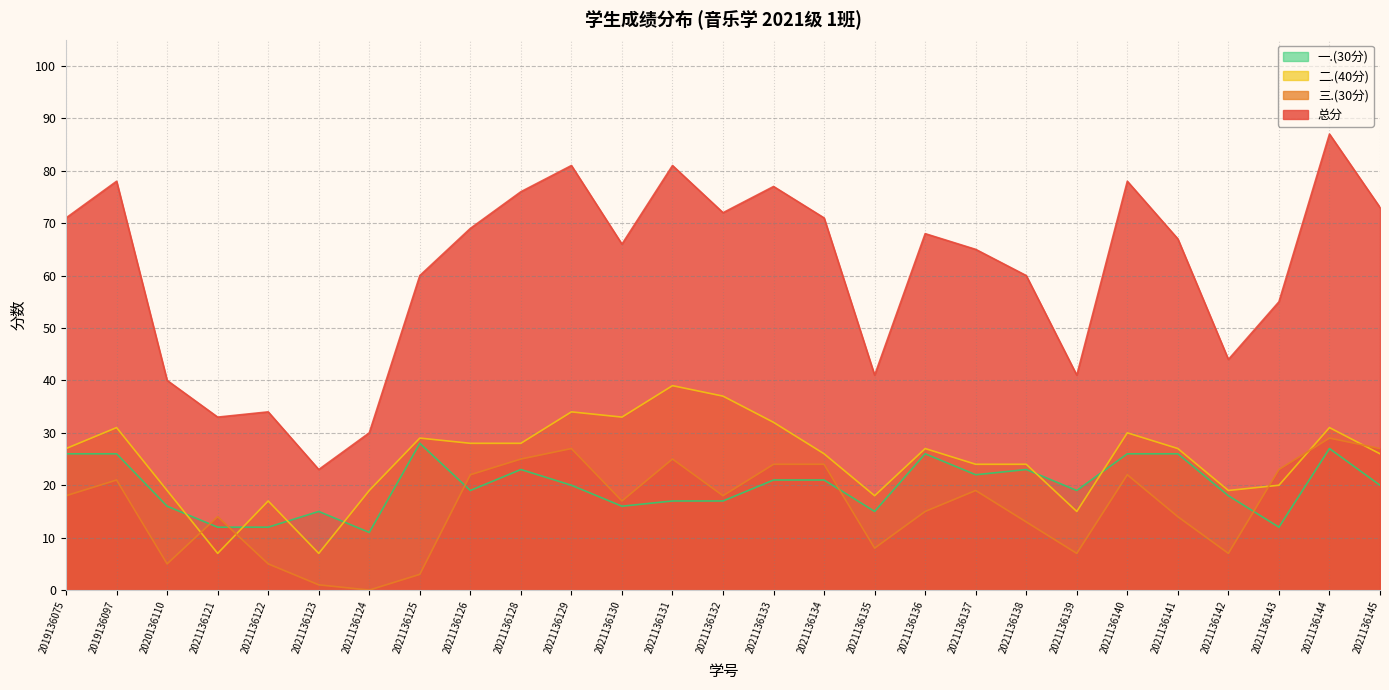

What are all the series names shown in the legend?

一.(30分), 二.(40分), 三.(30分), 总分